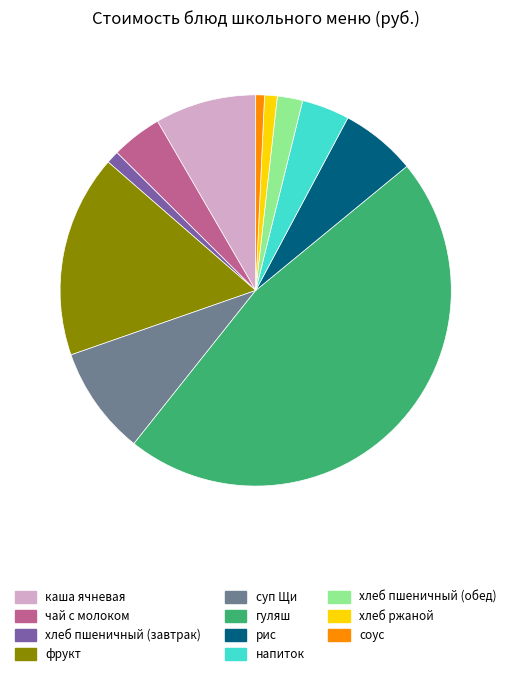

Between рис and суп Щи, which is larger?

суп Щи